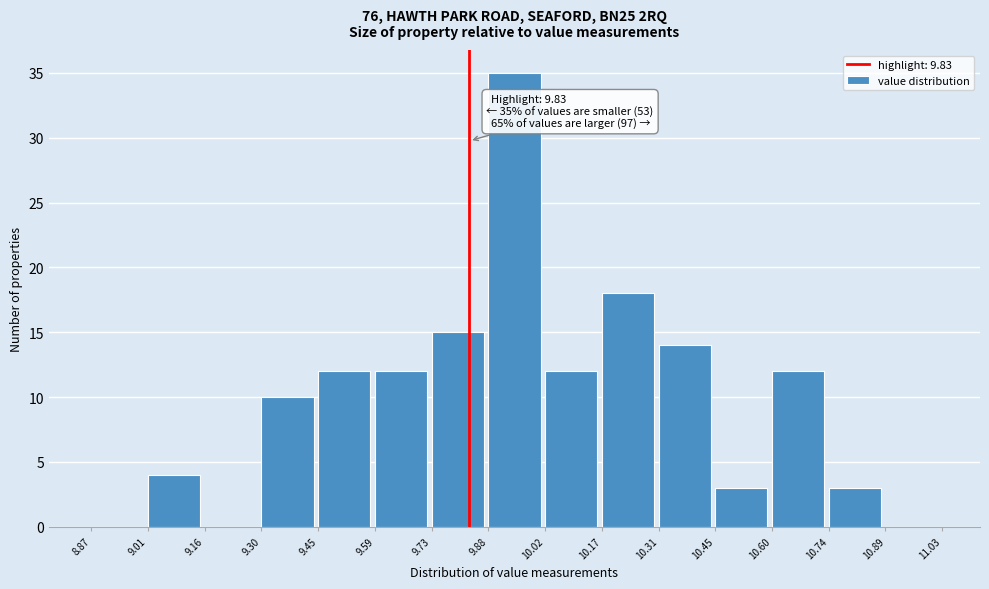

Which range on the x-axis has the tallest bar?

9.88 to 10.02